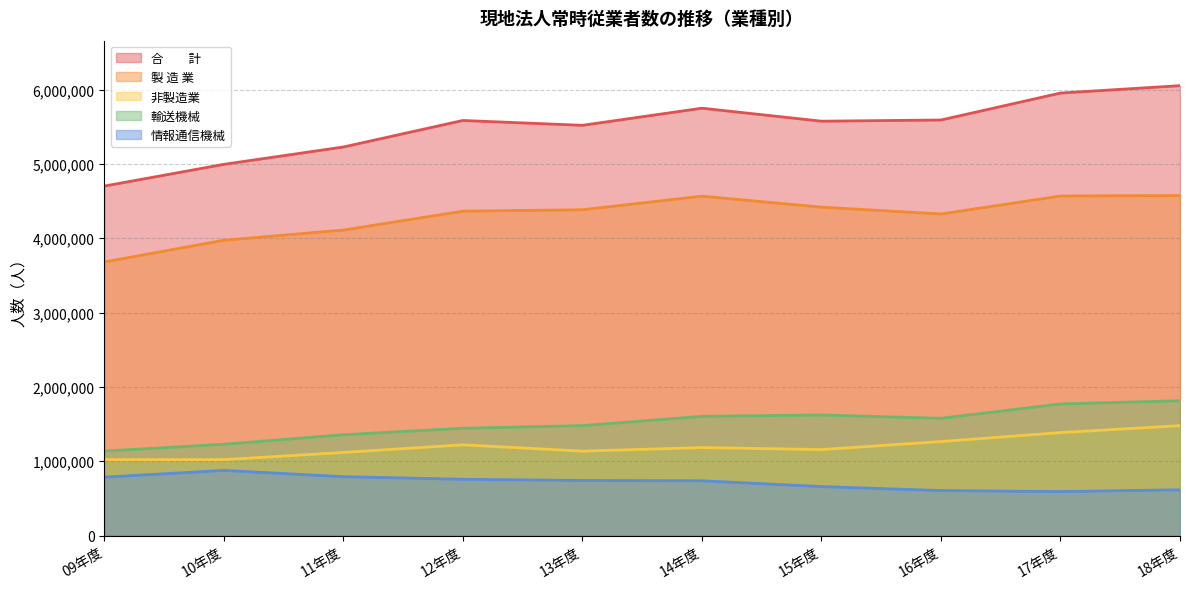

What is the minimum value shown in the chart?

591441